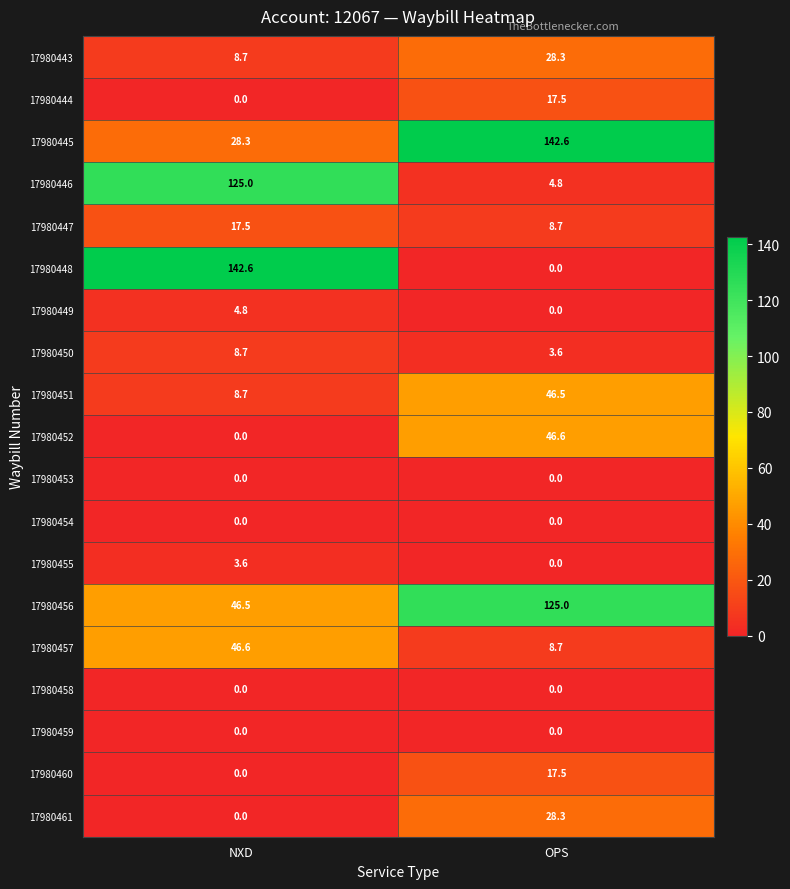

How many categories are shown in the chart?

2